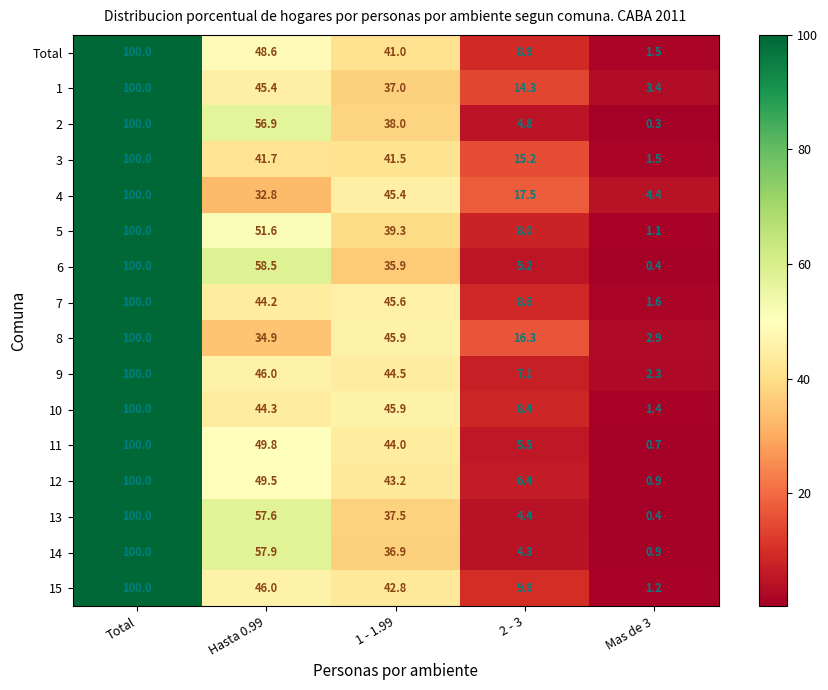

Which category has the lowest value in the 5 series?

Mas de 3